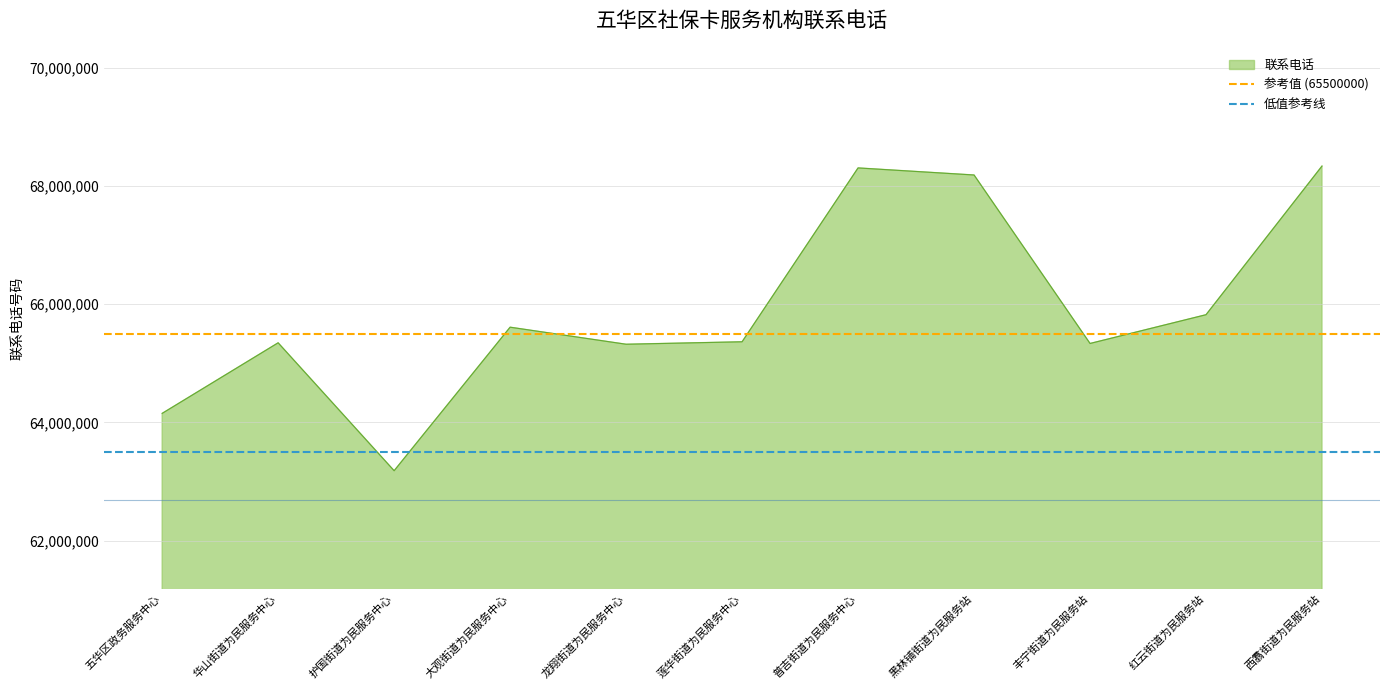

Read the 联系电话 value at 红云街道为民服务站.

65822675